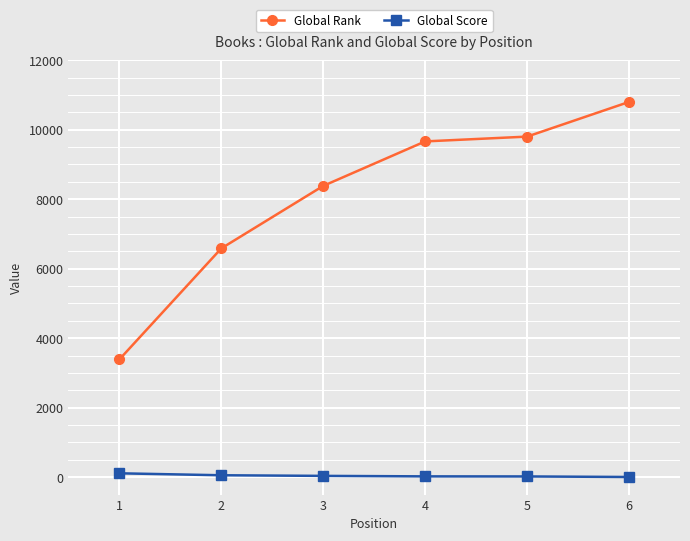

True or false: Global Score and Global Rank intersect in this chart.

False